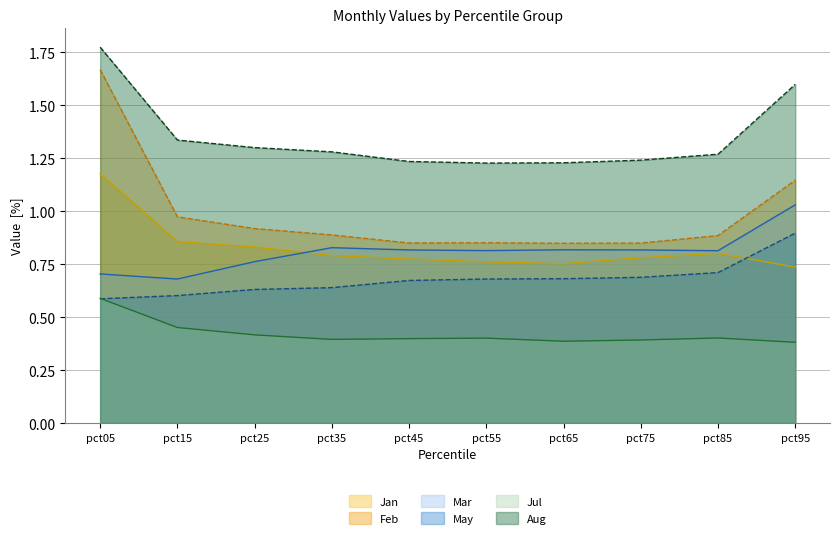

How many lines are shown in the chart?

6